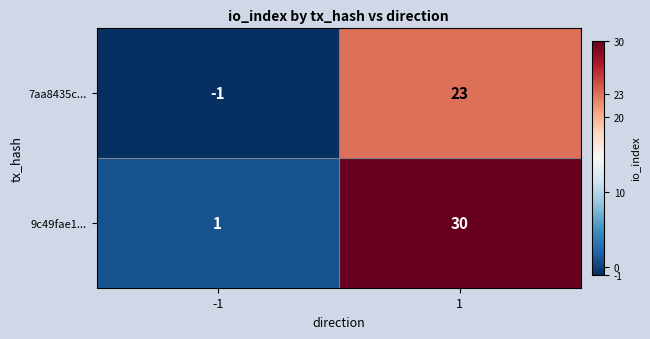

The value of 7aa8435c... at 1 is 11. True or false?

False